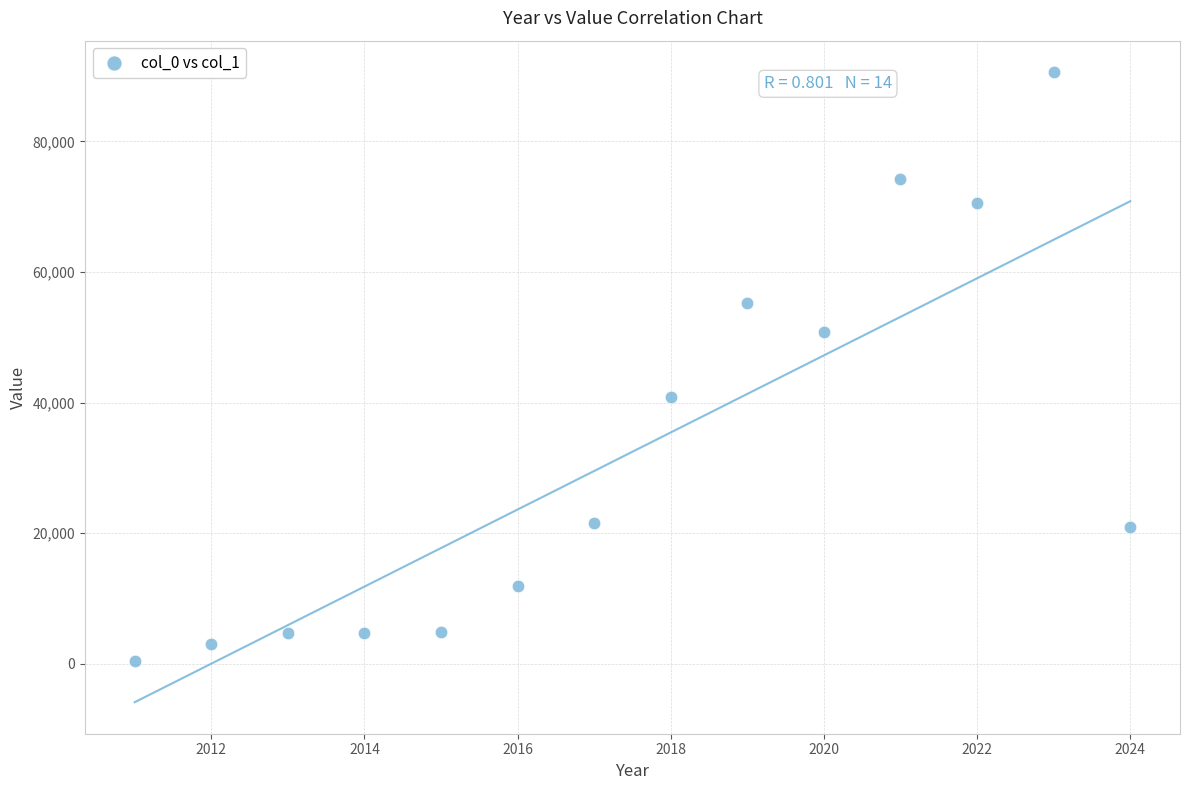

What is the range of Y values (max minus min)?

90108